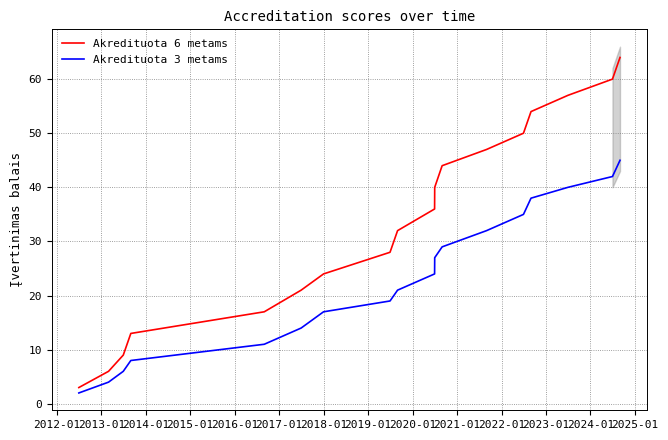

True or false: Akredituota 6 metams has more than 1 interior local peaks.

False